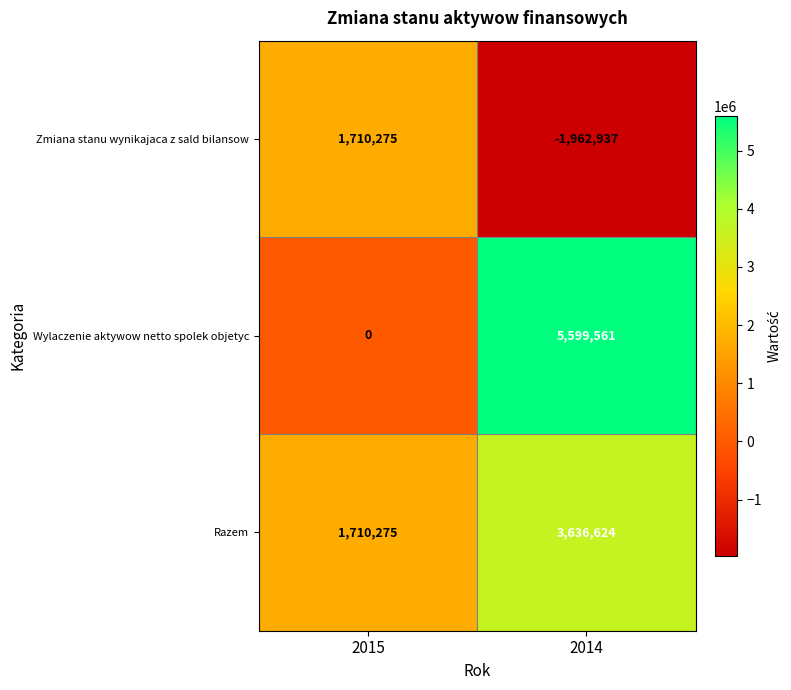

The Zmiana stanu wynikajaca z sald bilansow series shows -1080776 at 2014. True or false?

False